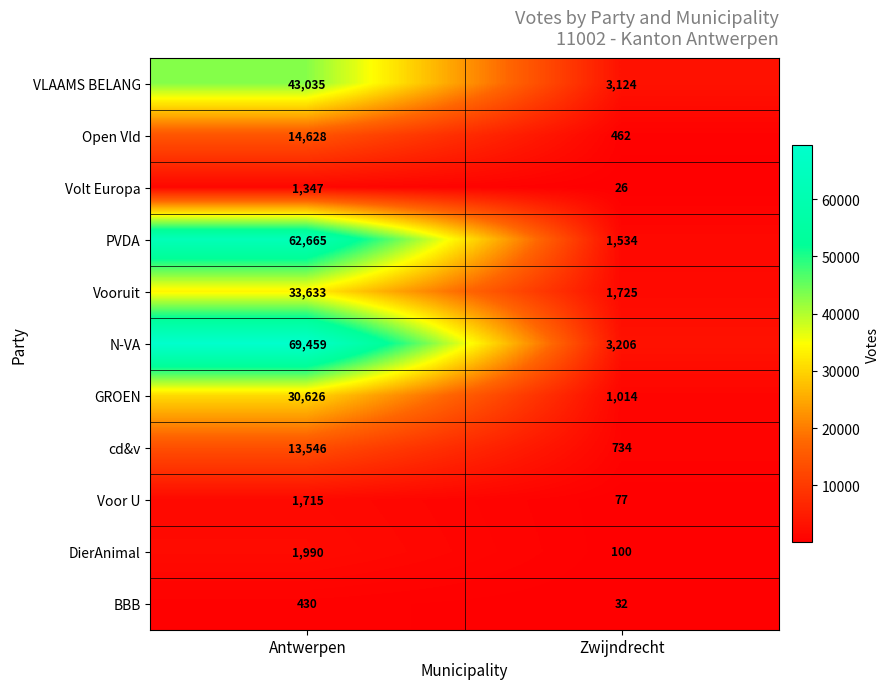

What is the average value of the Vooruit series?

17679